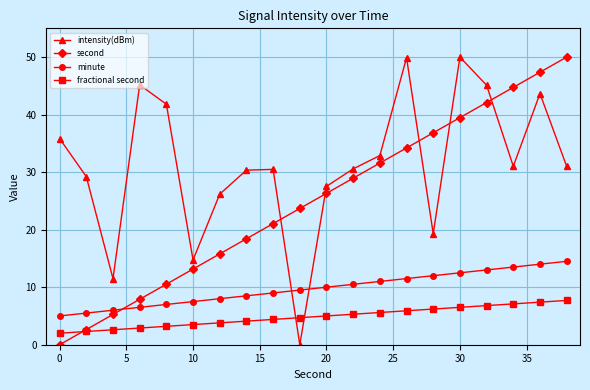

What is the average value of the minute series?

9.8